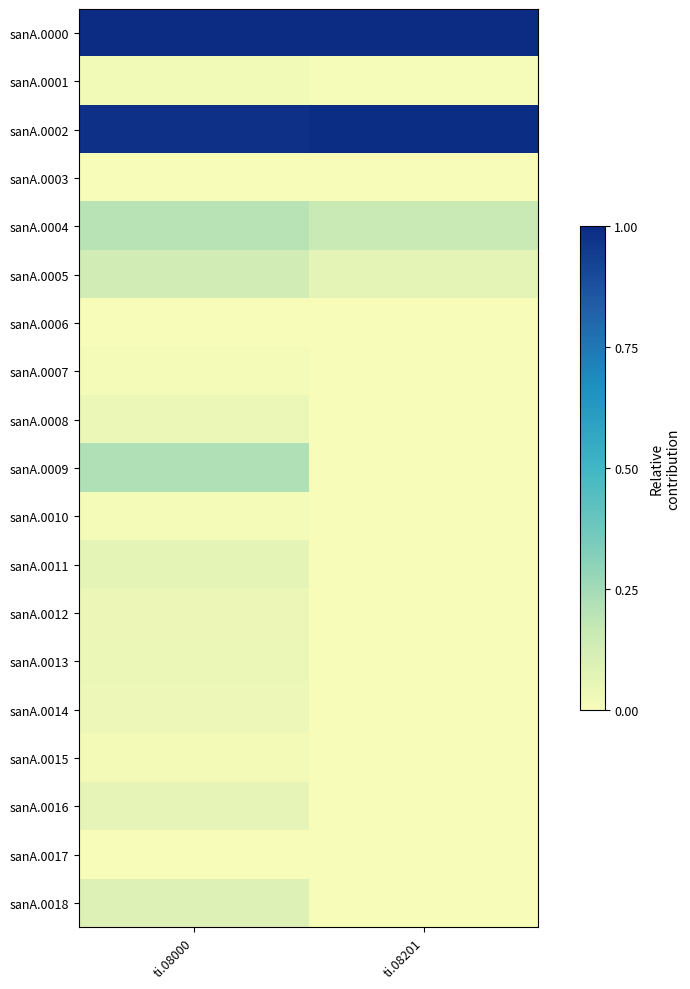

At which category does the chart reach its peak across all series?

ti.08000